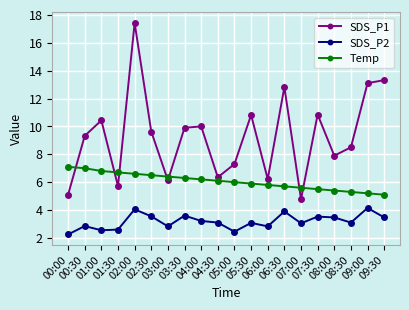

What is the difference between the highest and lowest values at 05:30?

7.7